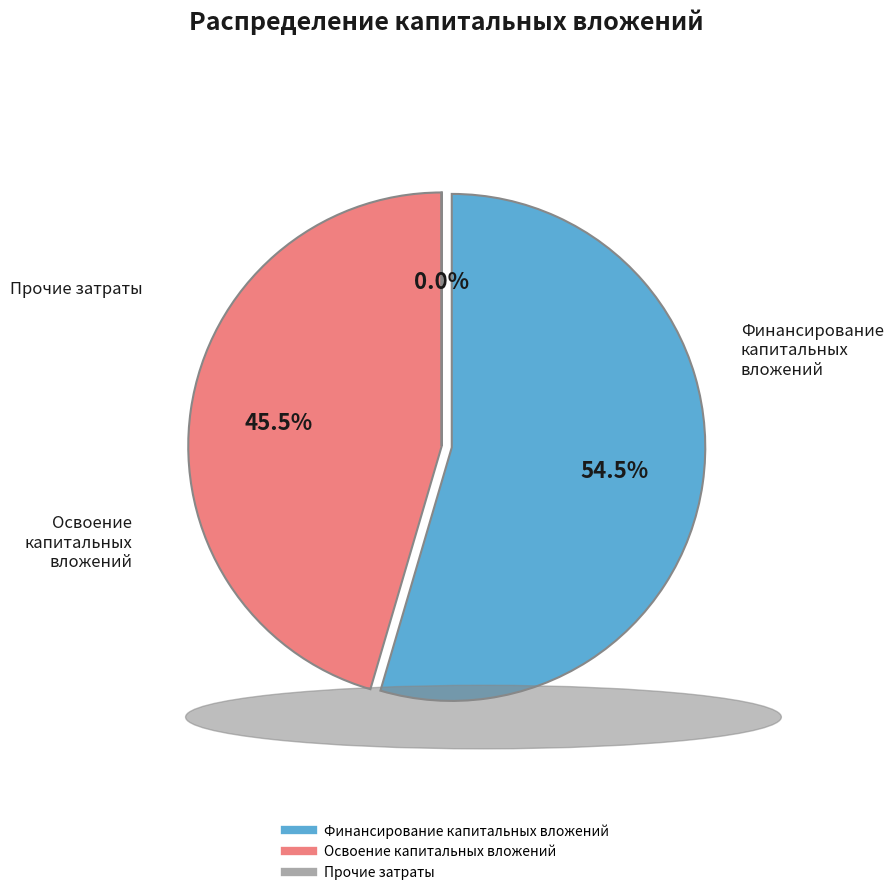

Is it true that Финансирование капитальных вложений is 55% of the pie?

True